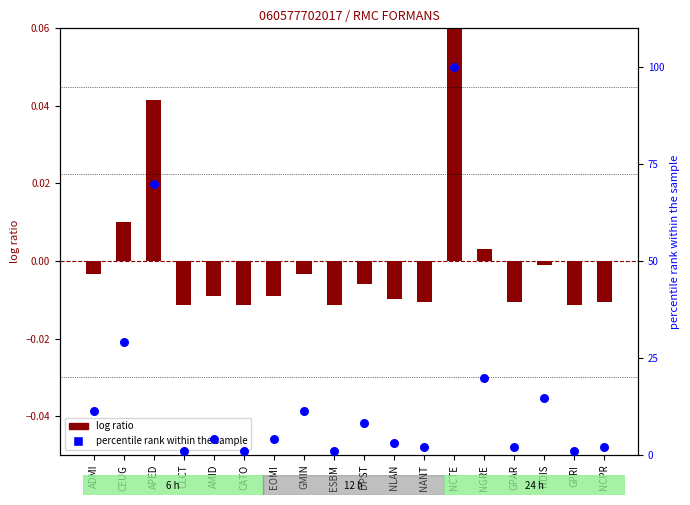

Which series contains the lowest Y value?

log ratio